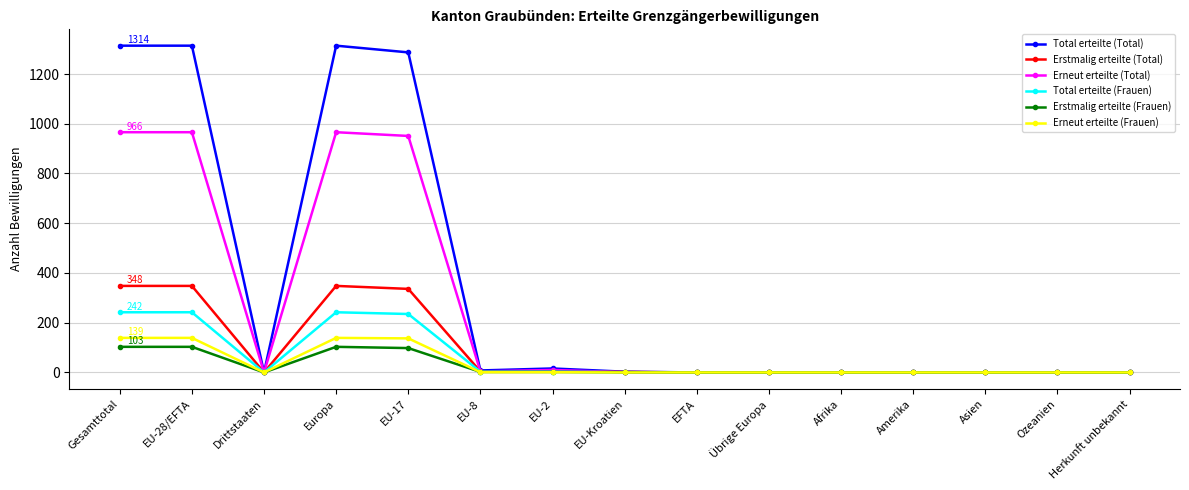

How many data points in Erneut erteilte (Total) are above 0?

7